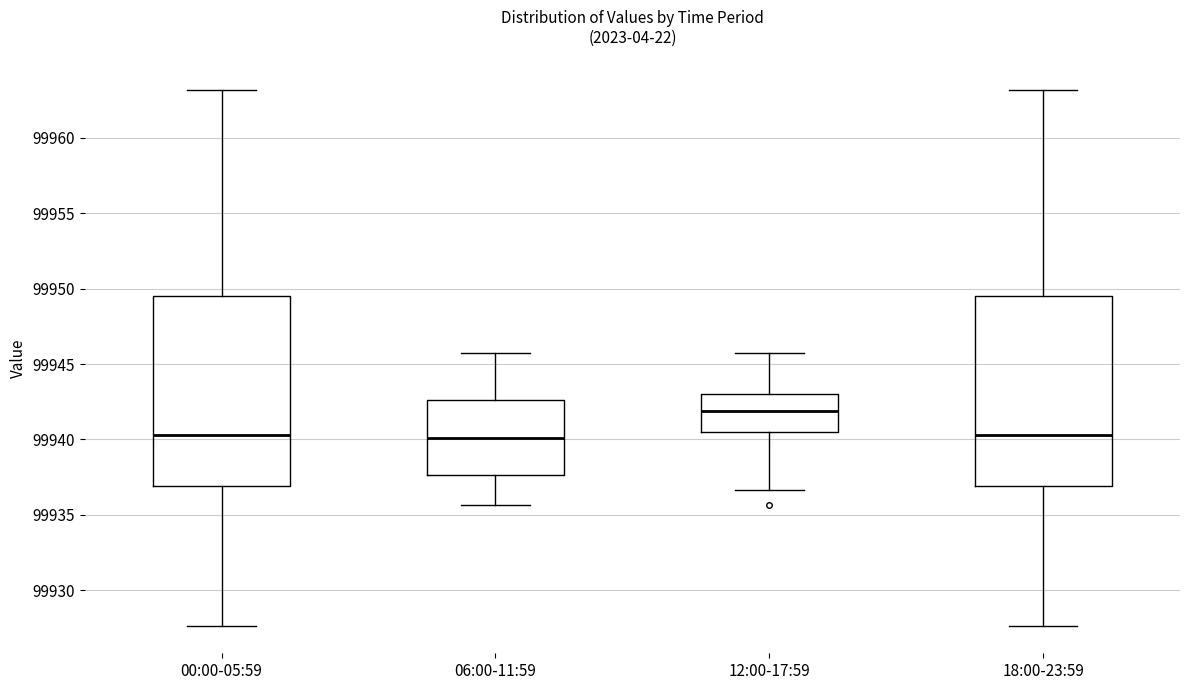

Reading left to right, transcribe this box plot: for each box, give where its median line is, the range the box spans, and where its two whiskers end, as read against the y-axis. The values are not printed on the chart, so give them approximately, as read against the axis.

00:00-05:59: median 99940.5, box 99937.0 to 99949.5, whiskers 99927.5 to 99963.0
06:00-11:59: median 99940.0, box 99937.5 to 99942.5, whiskers 99935.5 to 99945.5
12:00-17:59: median 99942.0, box 99940.5 to 99943.0, whiskers 99936.5 to 99945.5
18:00-23:59: median 99940.5, box 99937.0 to 99949.5, whiskers 99927.5 to 99963.0